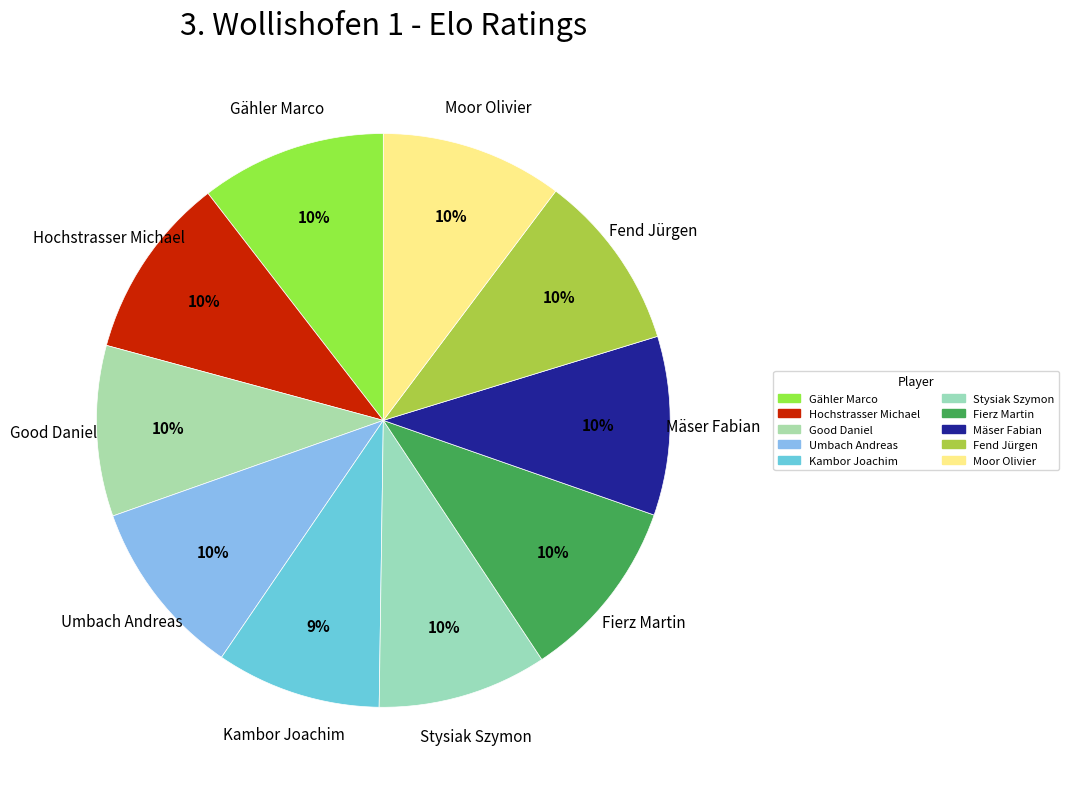

True or false: Moor Olivier accounts for 1% of the total.

False